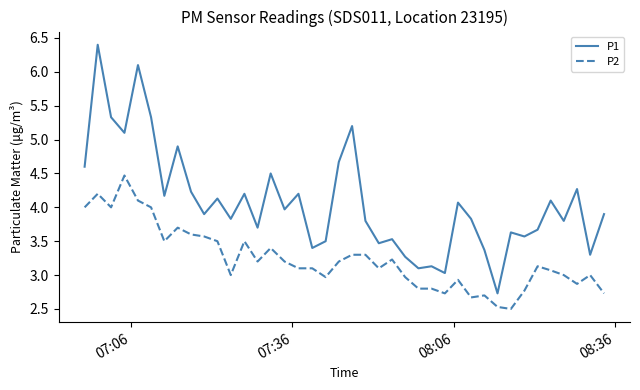

Which series has the largest range (max minus min)?

P1